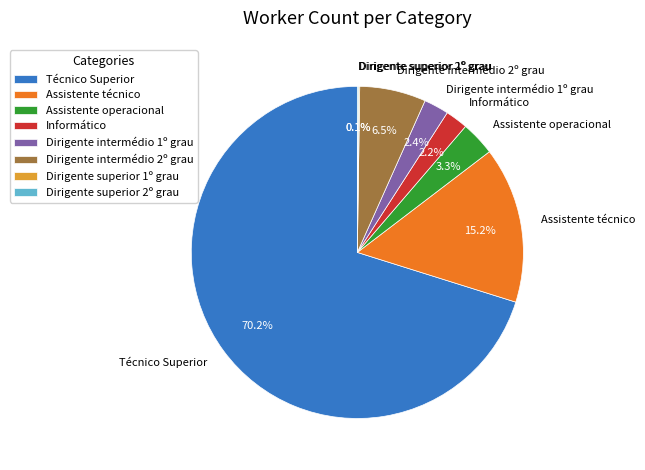

Is there any slice that represents more than half of the pie?

Yes